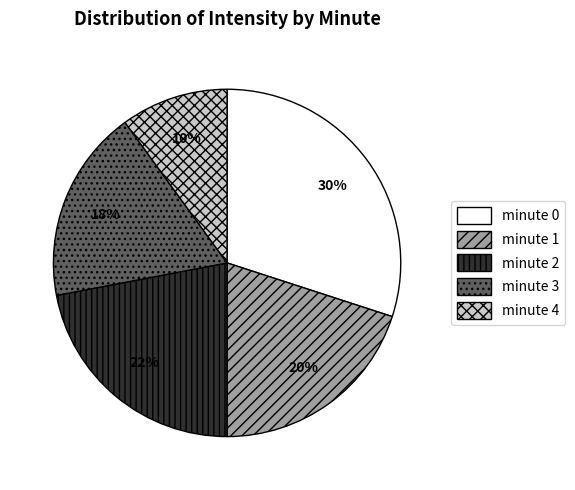

To the nearest percent, what is the average slice percentage?

20%